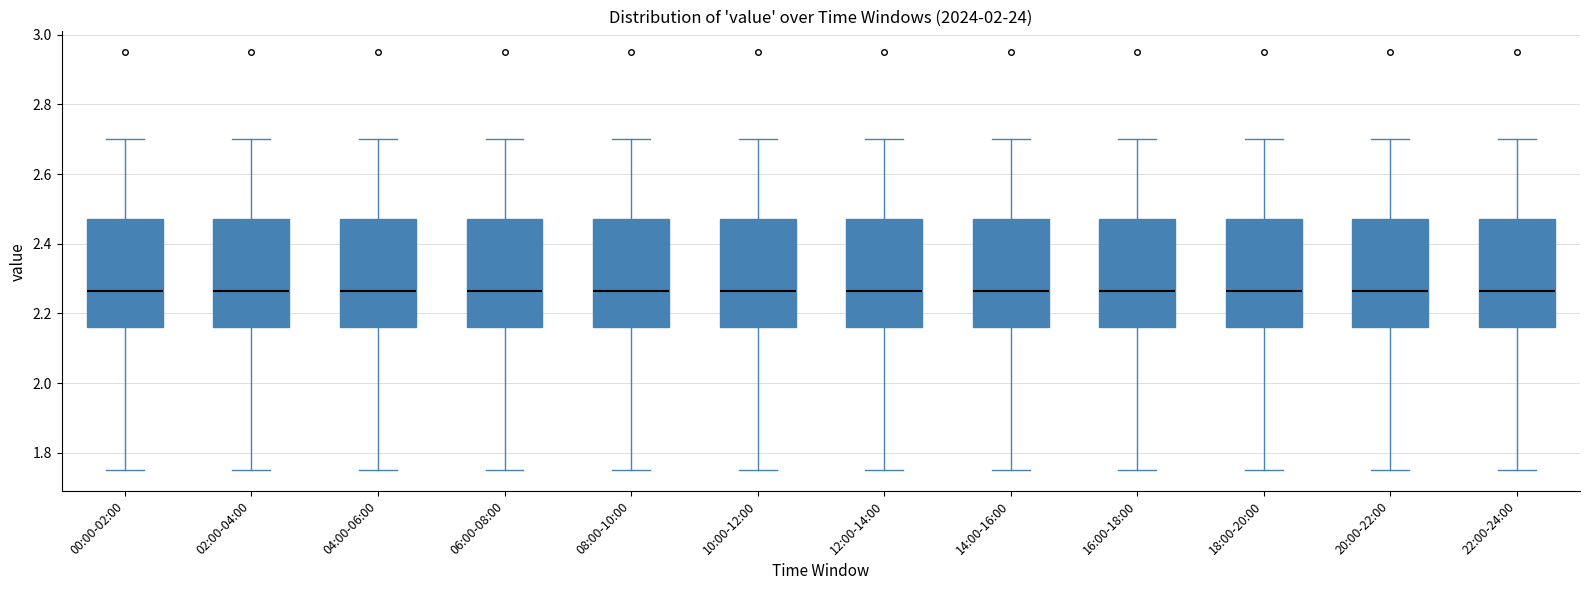

Where does the median line of the box for 16:00-18:00 sit on the y-axis? The values are not printed on the chart, so give them approximately, as read against the axis.

2.26